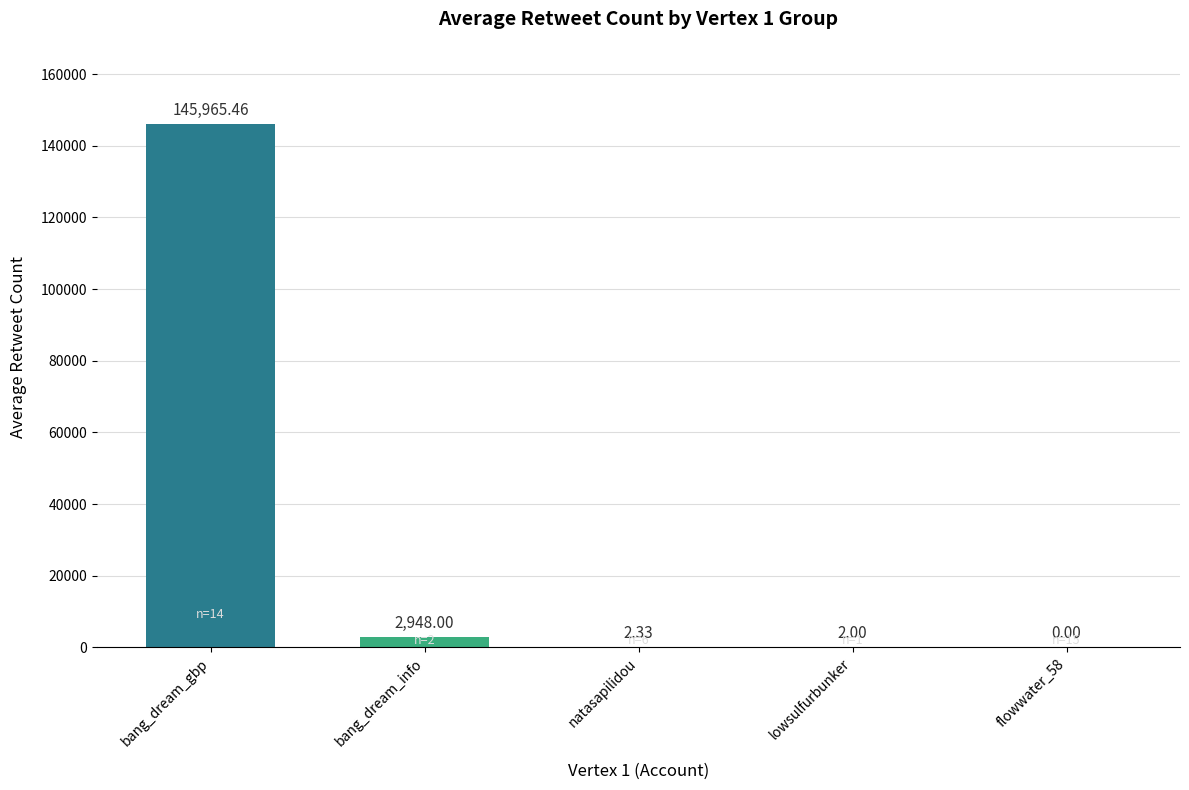

What is the sum of all values?

148917.8